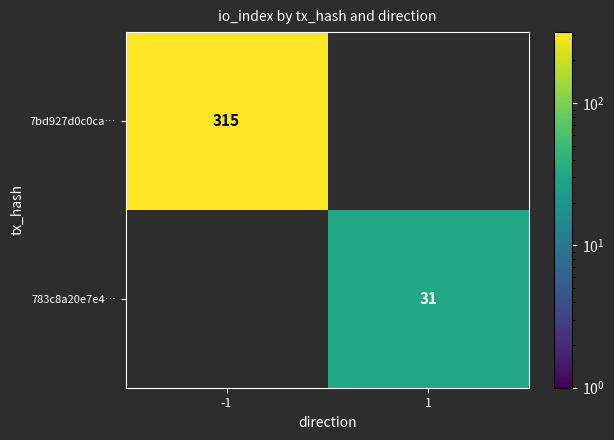

Count the number of categories in the chart.

2